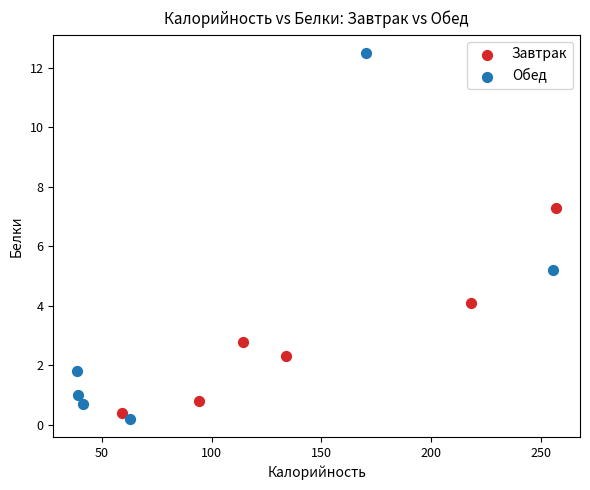

Which series reaches the minimum Y coordinate?

Обед